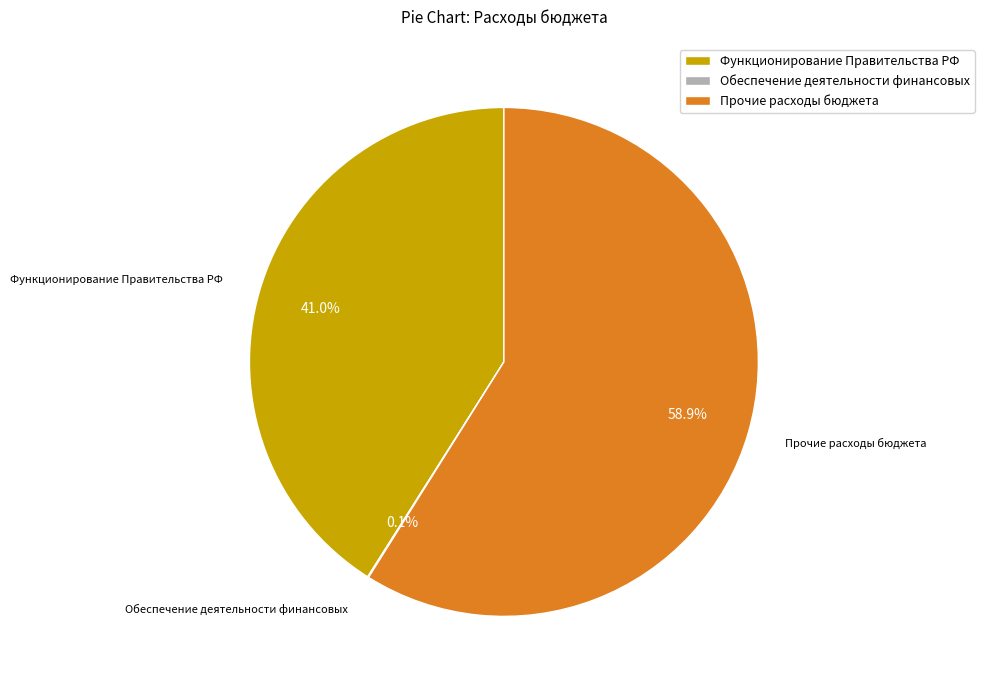

How much of the chart is everything except Прочие расходы бюджета?

41.1%